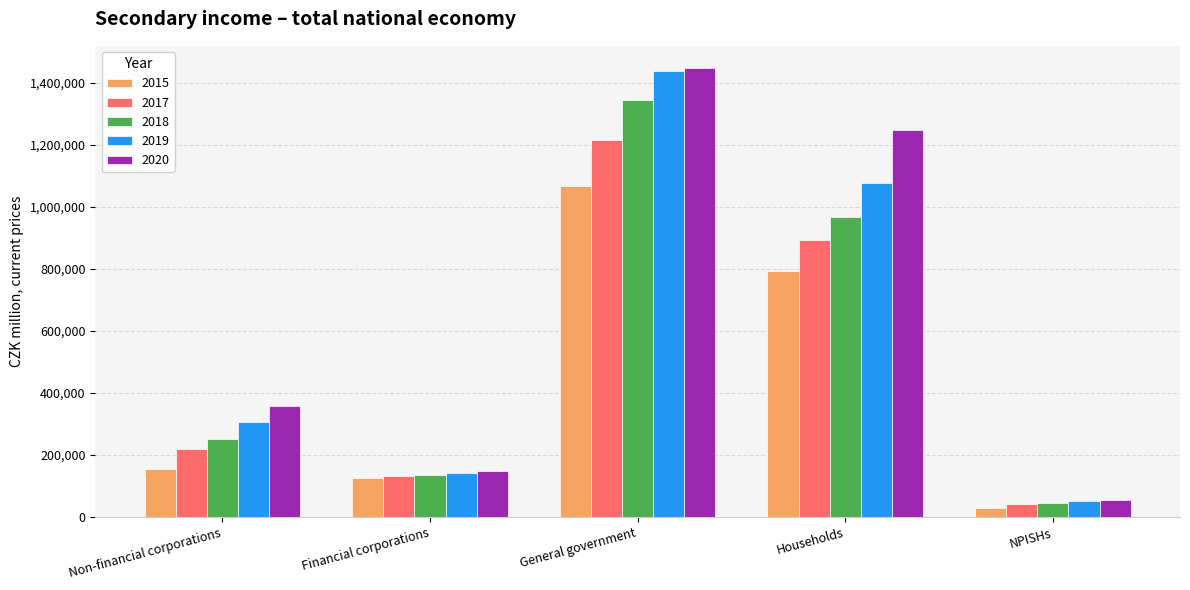

Which series has the largest total across all categories?

2020